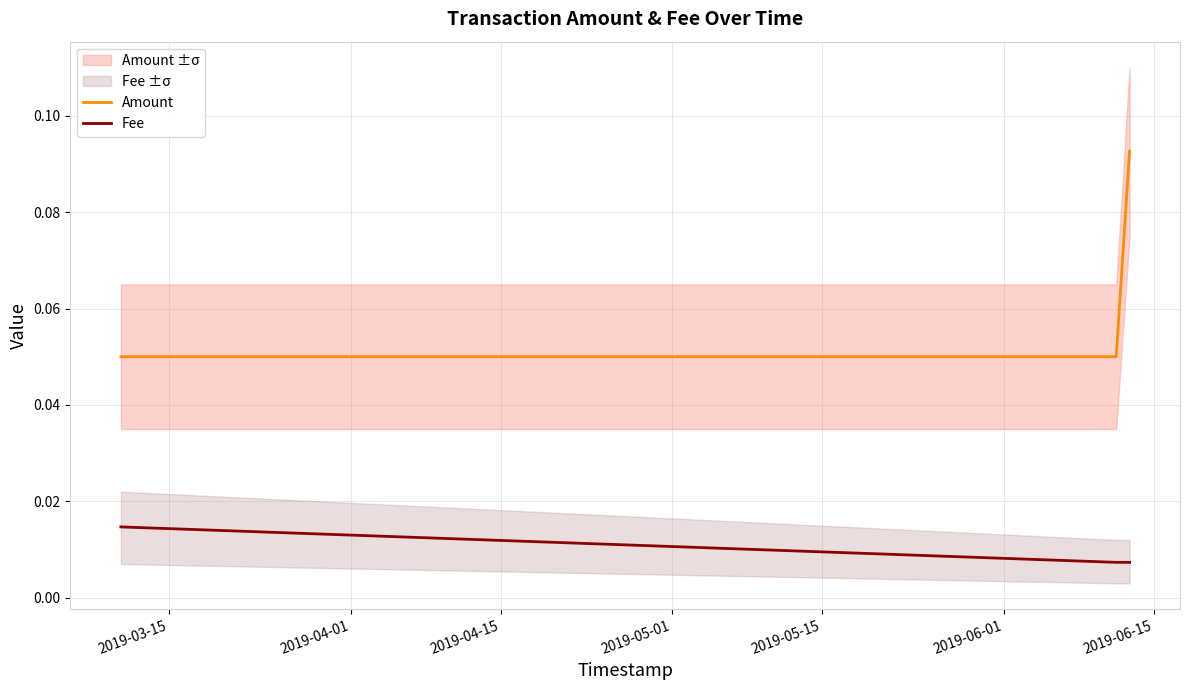

Reading left to right, transcribe all the data shown in this chart.

Amount: 0.1	0.1	0.1
Fee: 0.0	0.0	0.0